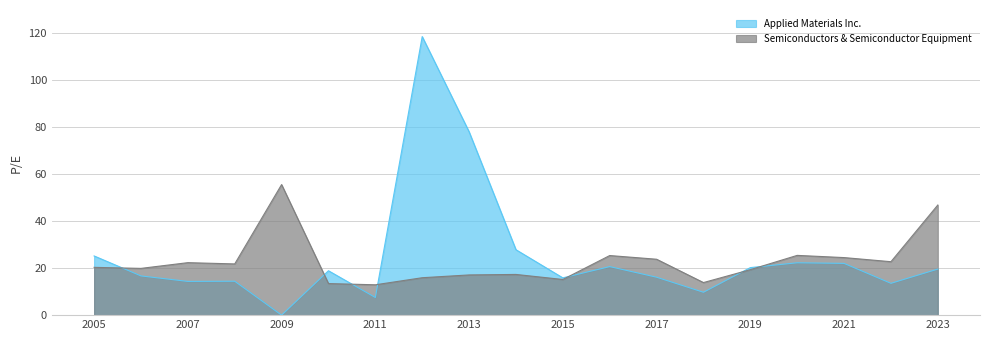

What is the total value across all series at 2012-12-05?

134.6